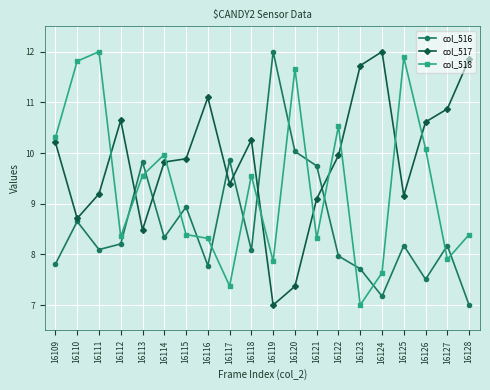

True or false: col_518 and col_516 intersect in this chart.

True